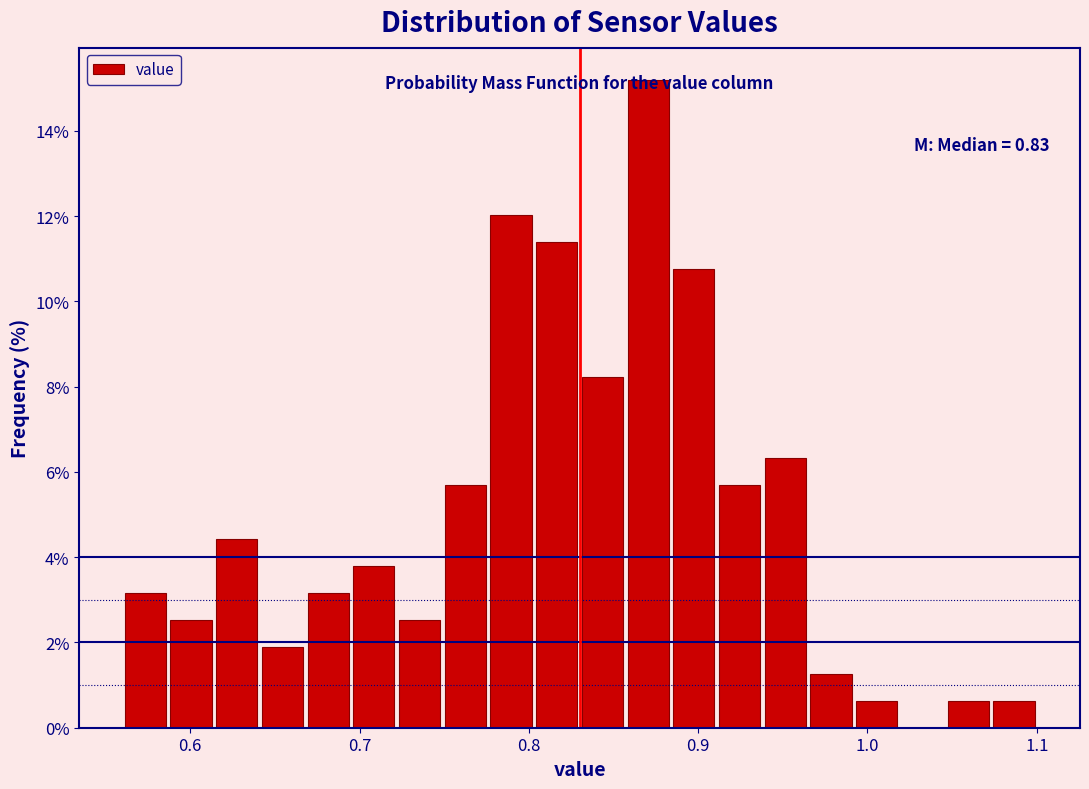

Around what value on the x-axis is the tallest bar? Give the approximate position of its centre, as read against the axis.

0.87